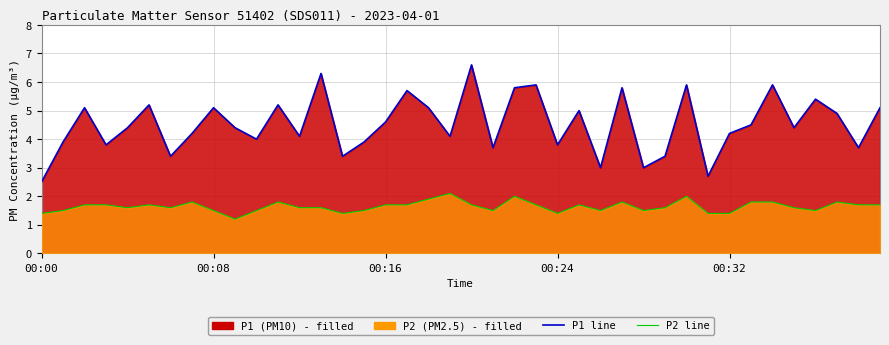

At which category is the sum across all series the highest?

20